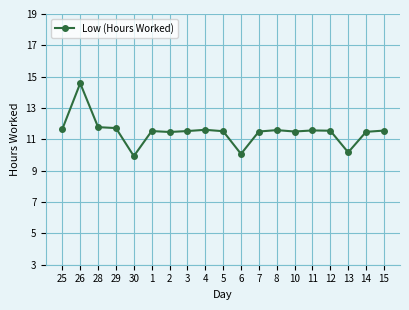

Which label corresponds to the smallest value in the chart?

30